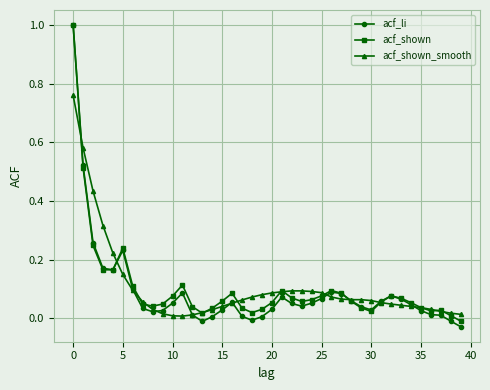

What is the difference between the maximum and second lowest values in the acf_shown series?

1.0